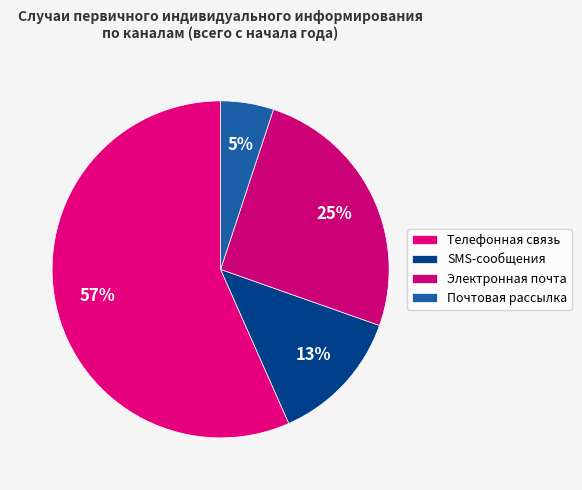

How much of the chart is everything except Почтовая рассылка?

94.9%